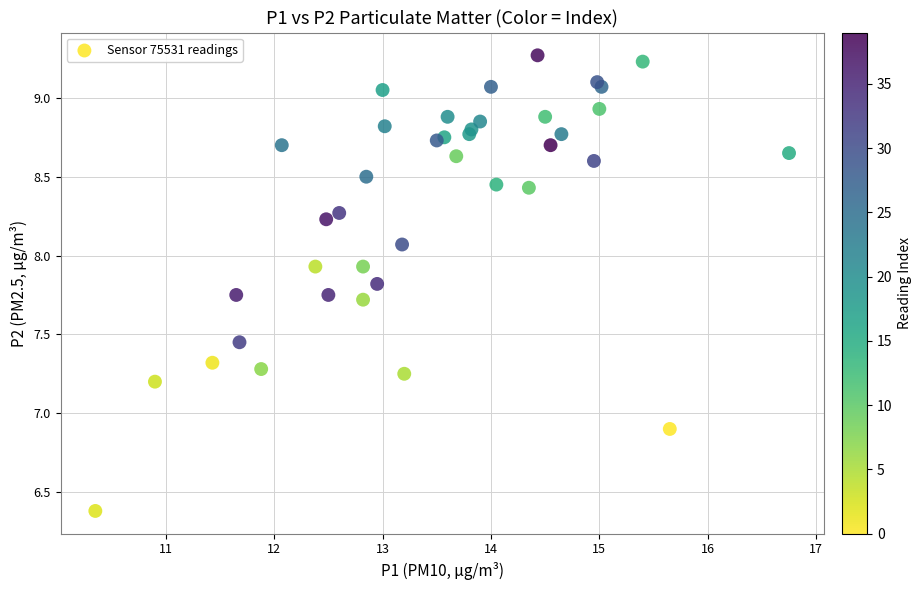

What Y value in the scatter plot is closest to 7?

6.9